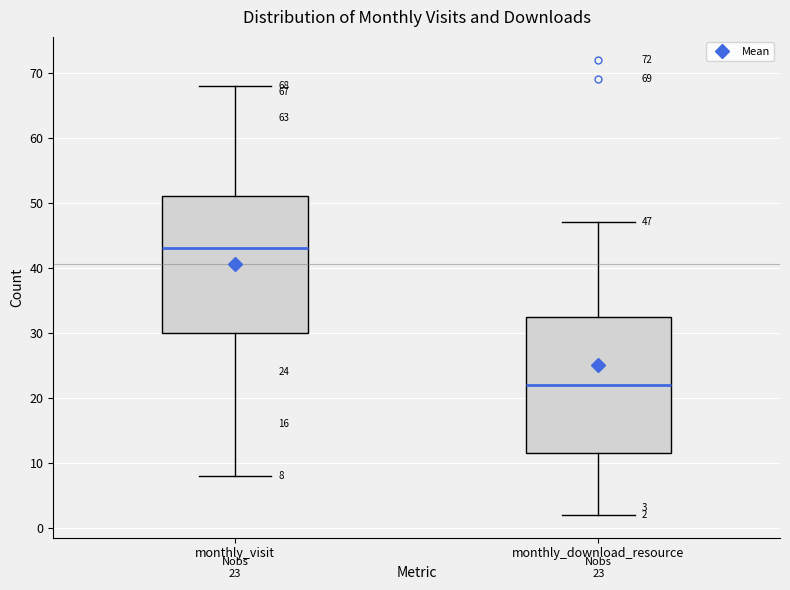

Which box has the highest median line?

monthly_visit